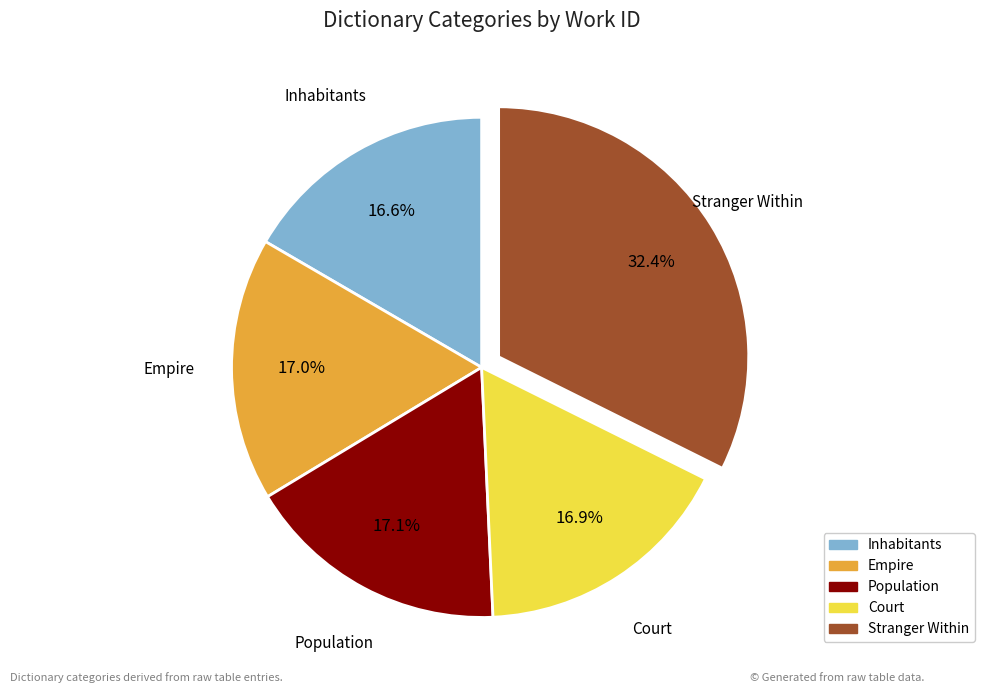

Does Stranger Within represent more than half of the total?

No